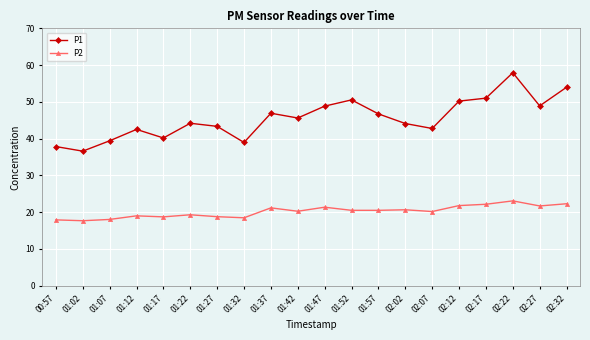

What is the label of the 19th point from the left?

02:27